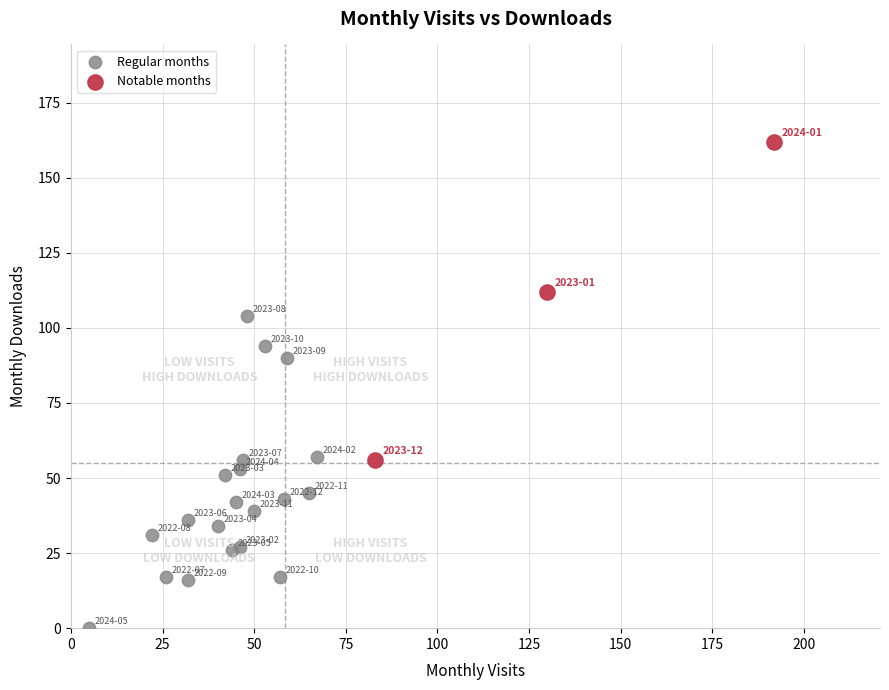

Which series reaches the maximum Y coordinate?

Notable months